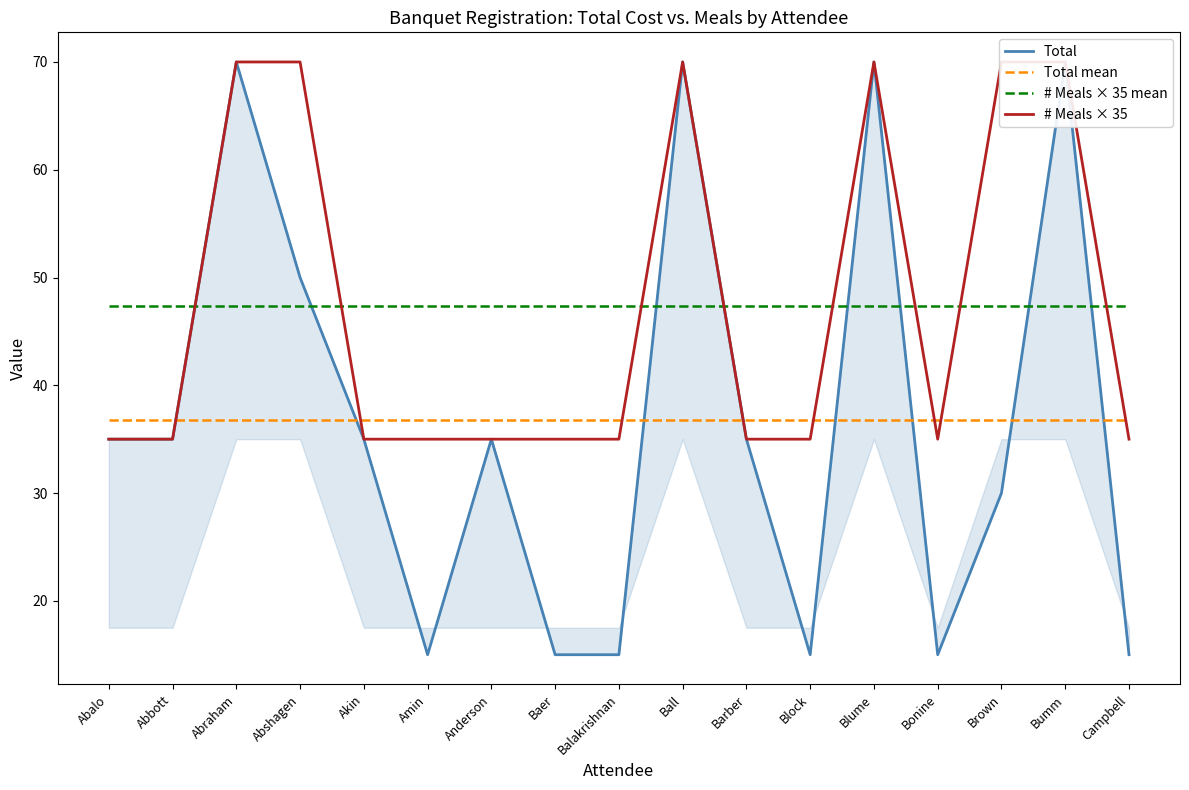

How many distinct data groups are displayed?

4